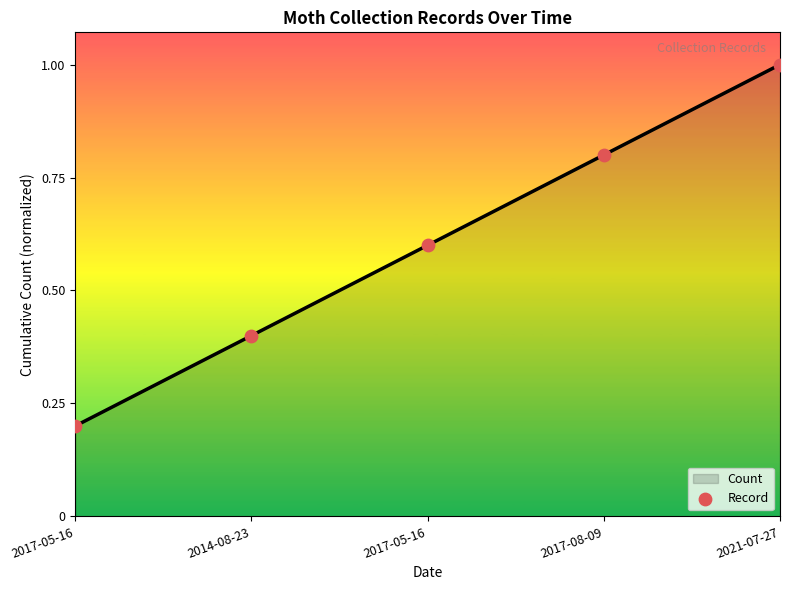

Does the chart have visible grid lines?

No